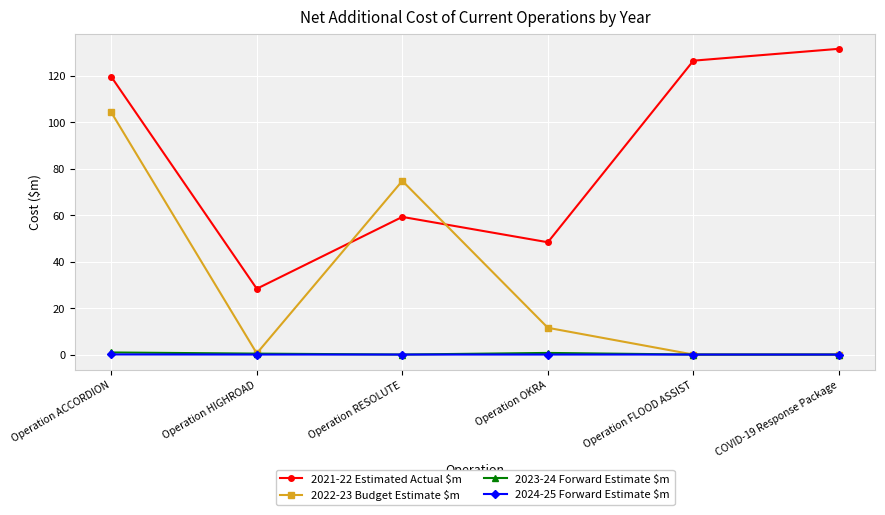

At how many categories does at least one series exceed 70?

4